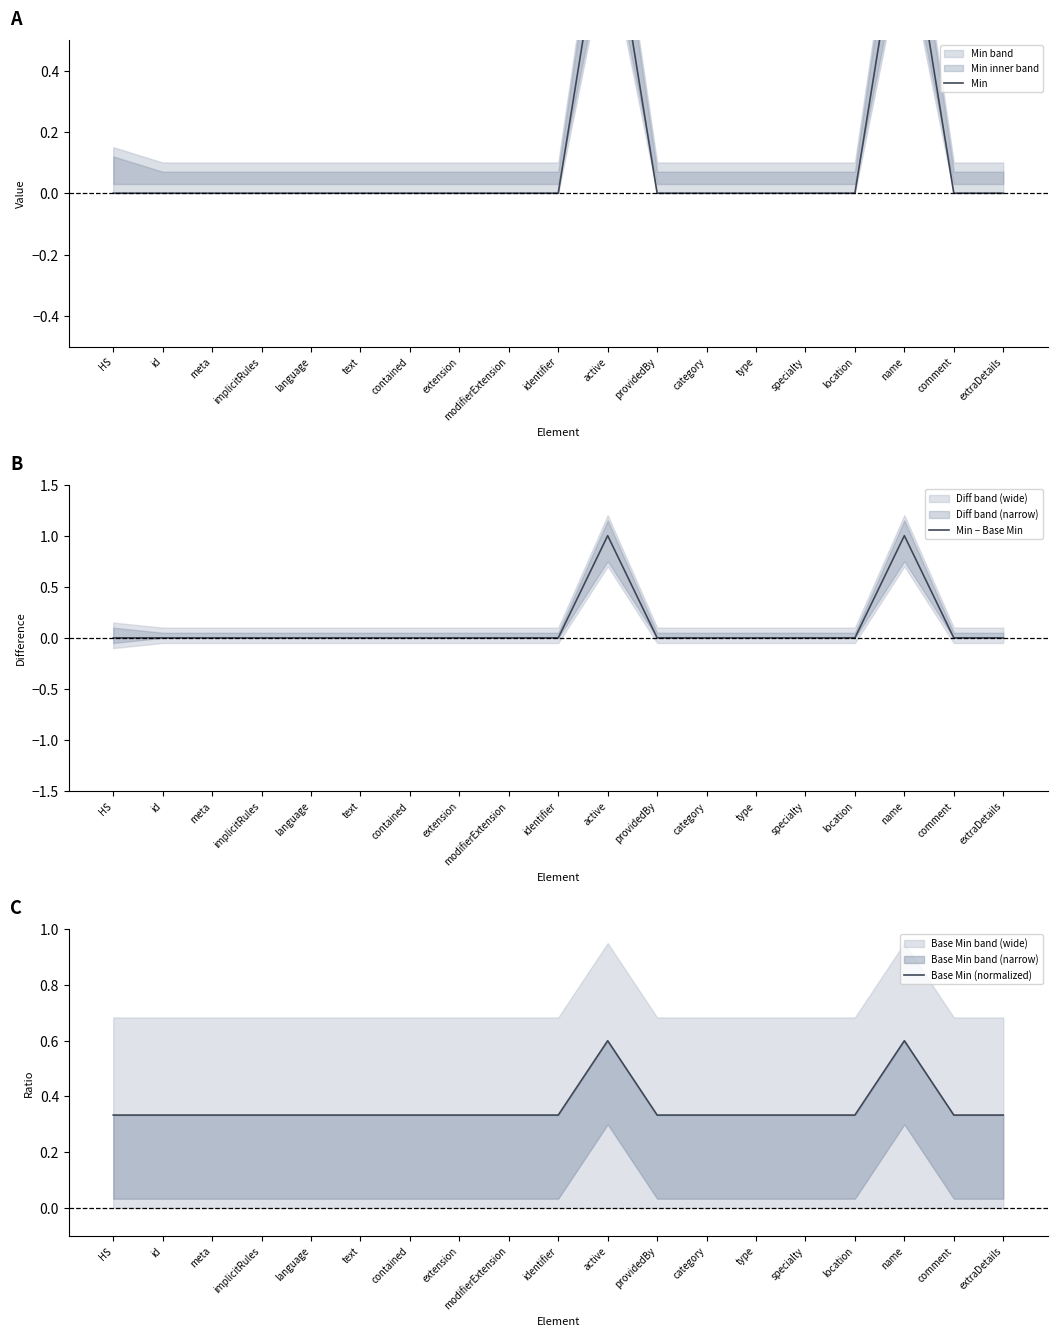

What is the label of the 11th point from the left?

active